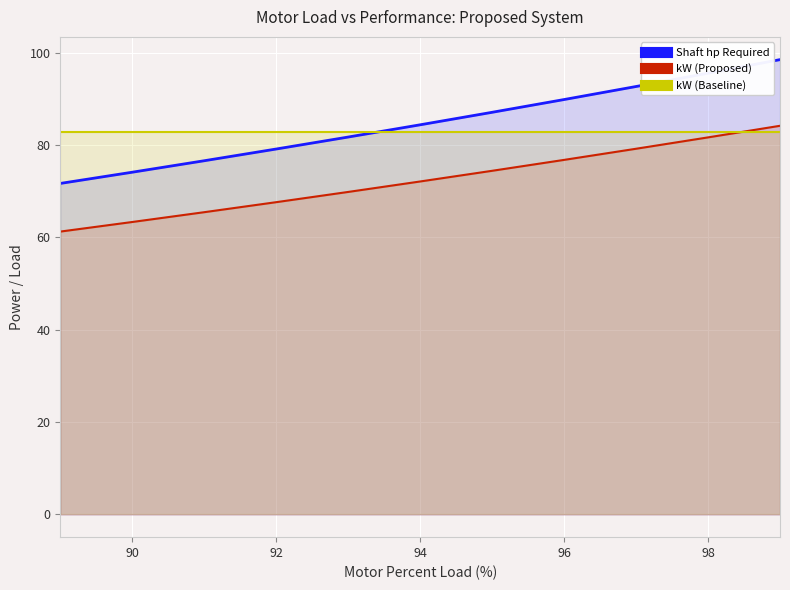

What is the difference between the maximum and minimum values in the kW (Proposed) series?

22.9